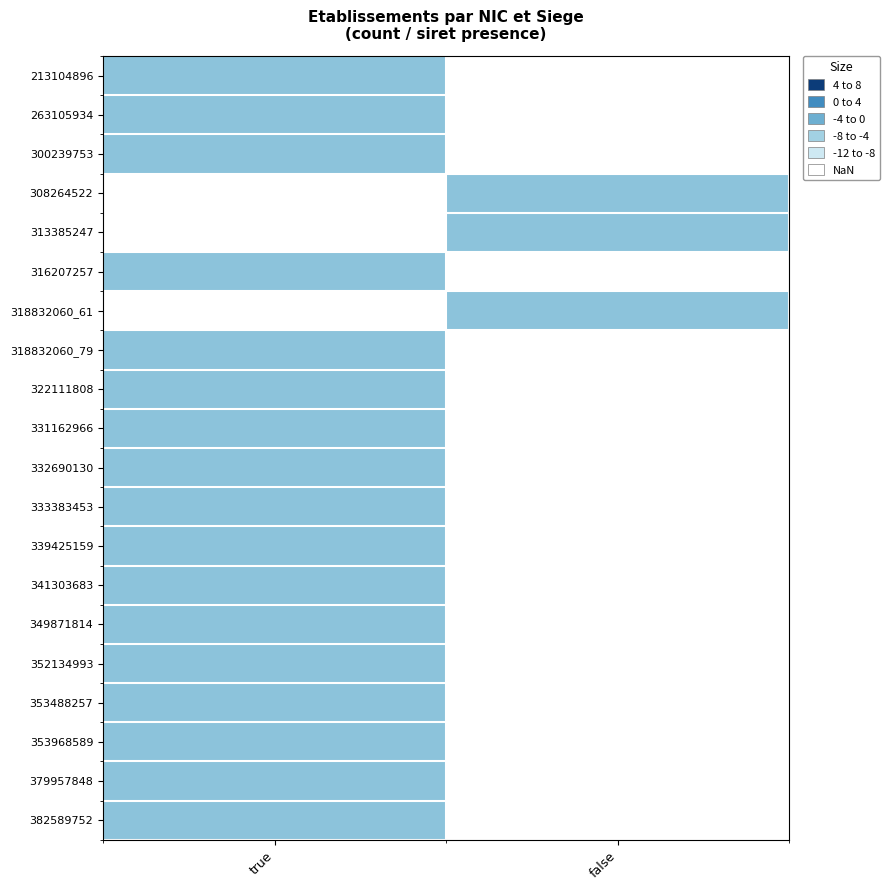

What is the smallest value displayed?

-5.0